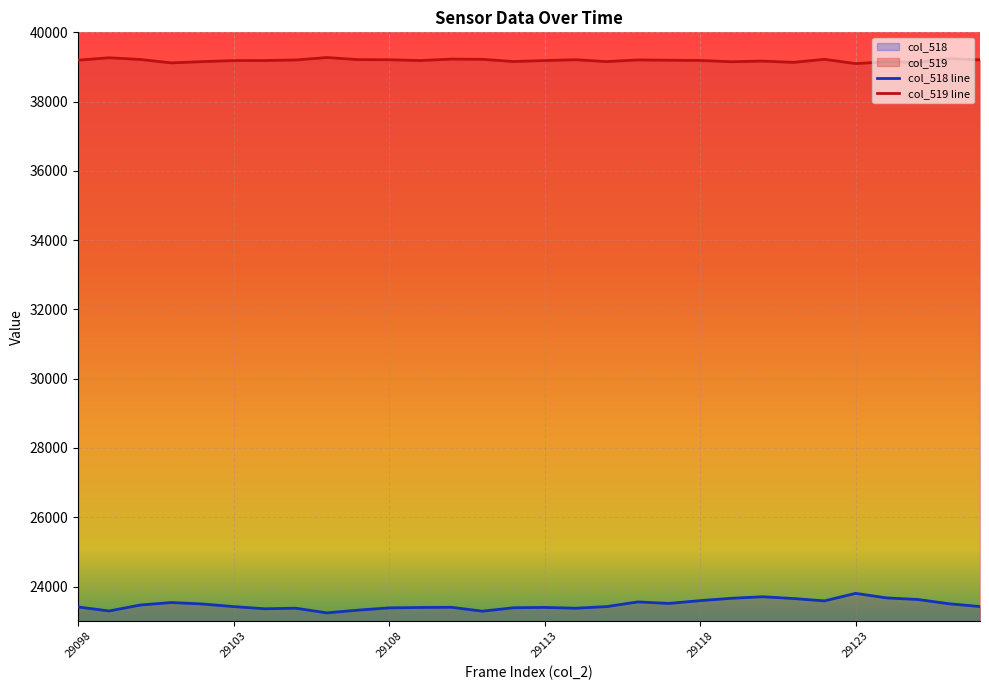

What is the spread (max minus min) of values at 29118?

15595